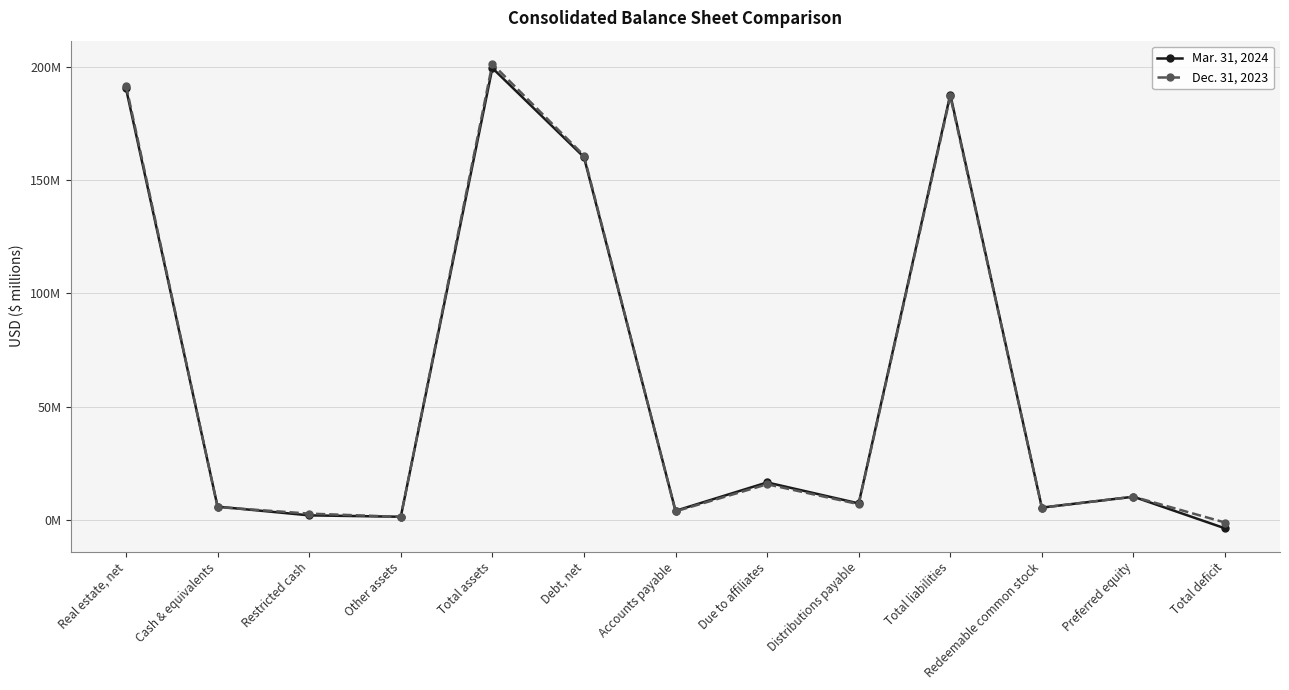

What is the label of the 13th point from the right?

Real estate, net